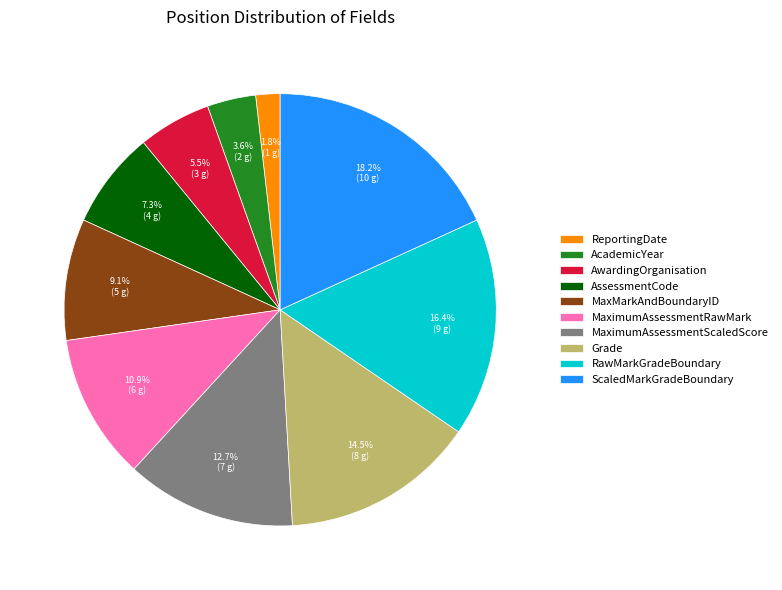

To the nearest percent, what is the difference between the AcademicYear and MaximumAssessmentScaledScore slice percentages?

9%